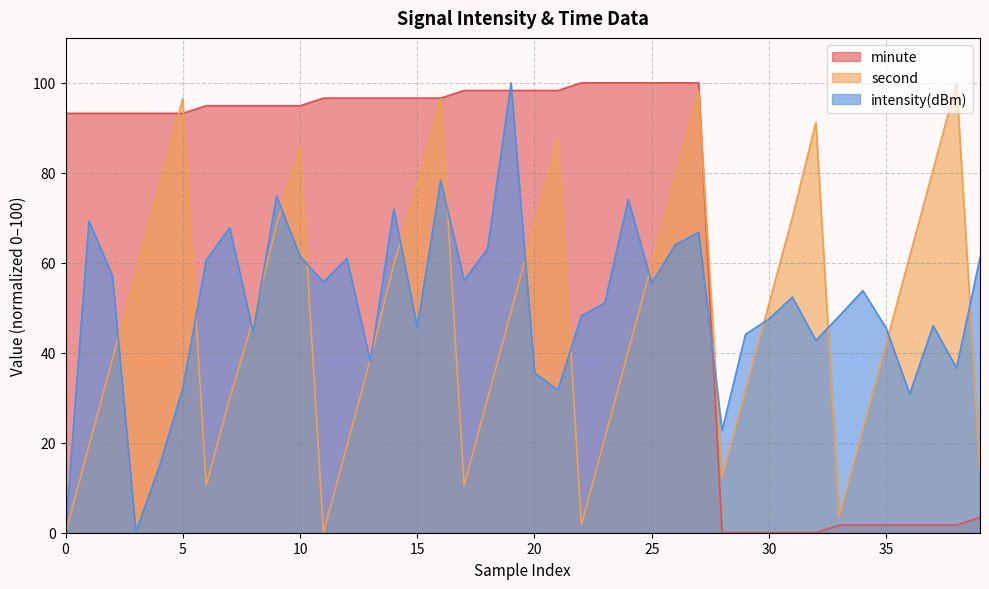

Between which two adjacent categories do intensity(dBm) and second first intersect?

2 and 3